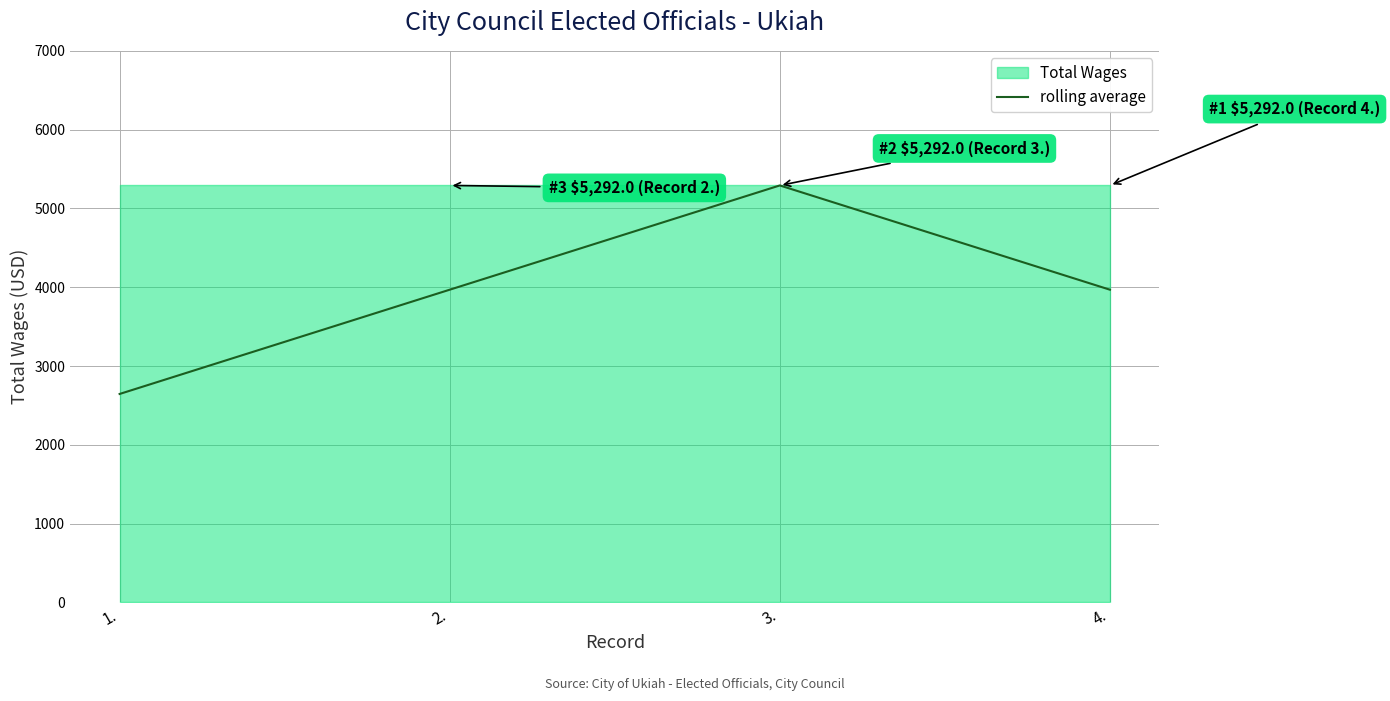

Count the number of values greater than 3969.

1